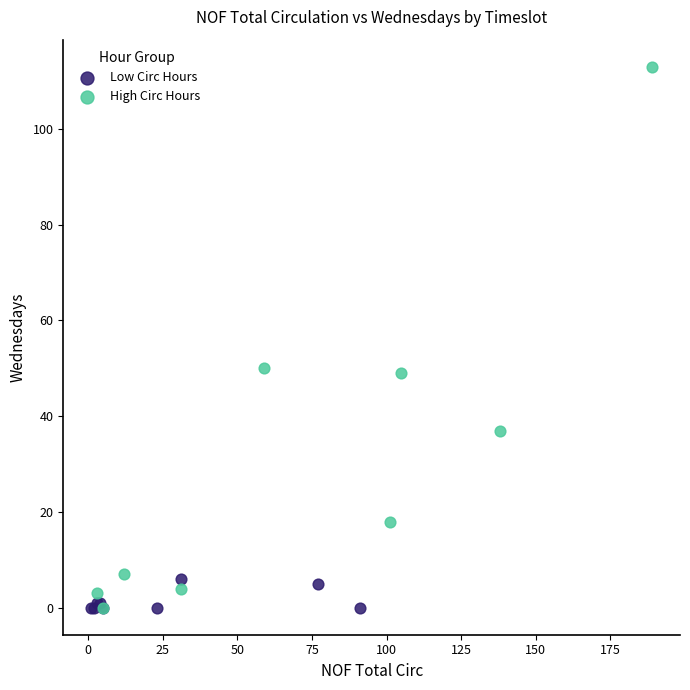

Which series has the widest spread of Y values?

High Circ Hours